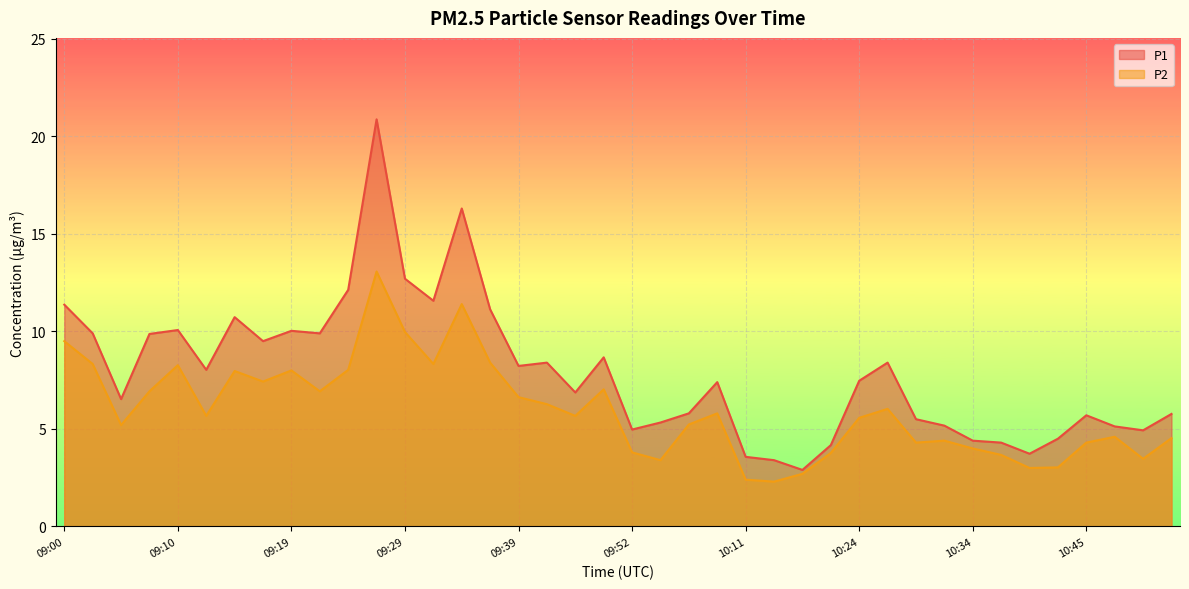

What is the maximum value for P2?

13.1